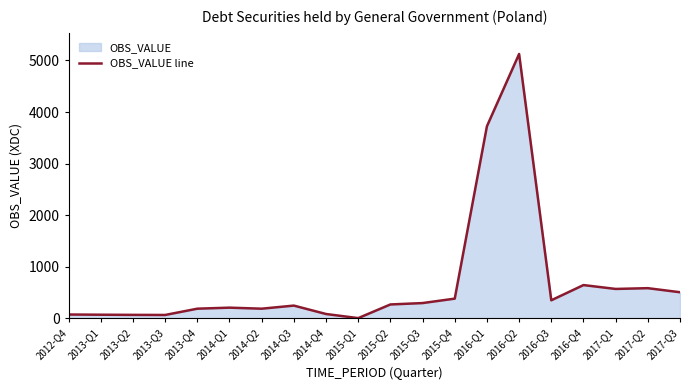

What is the difference between the values at 2017-Q1 and 2017-Q3?

64